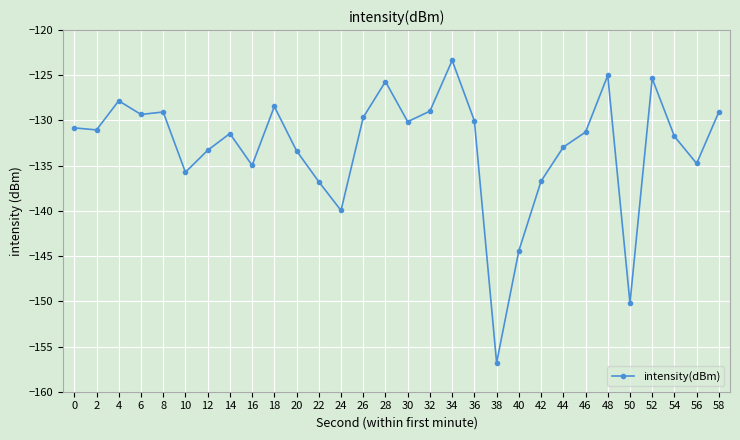

What is the approximate value at 4?

-127.8